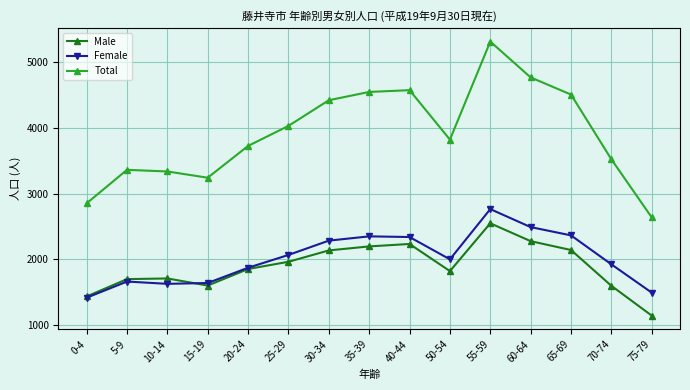

True or false: Female and Total cross at least once.

False